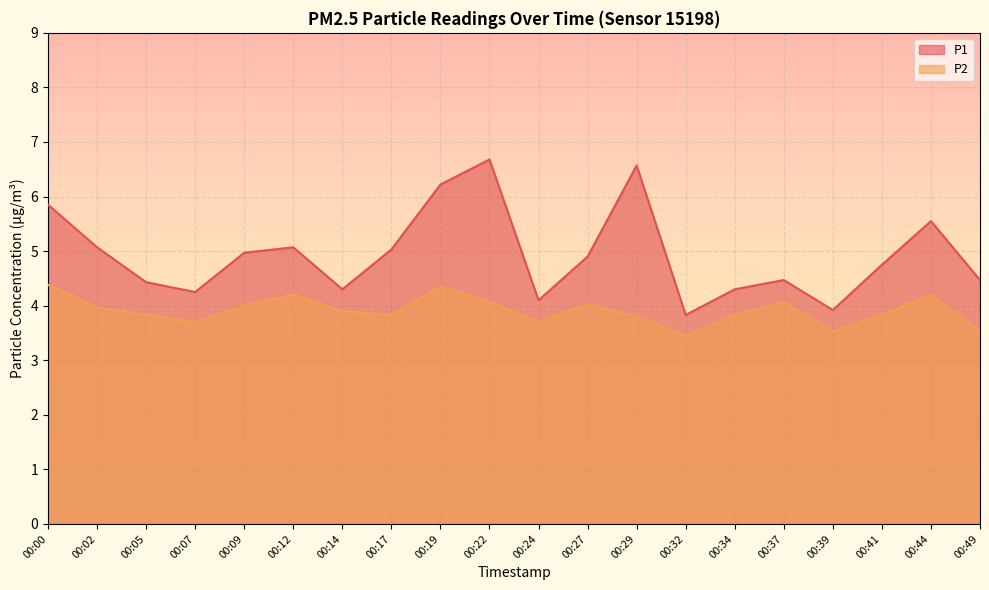

True or false: P1 has more than 1 interior local peaks.

True